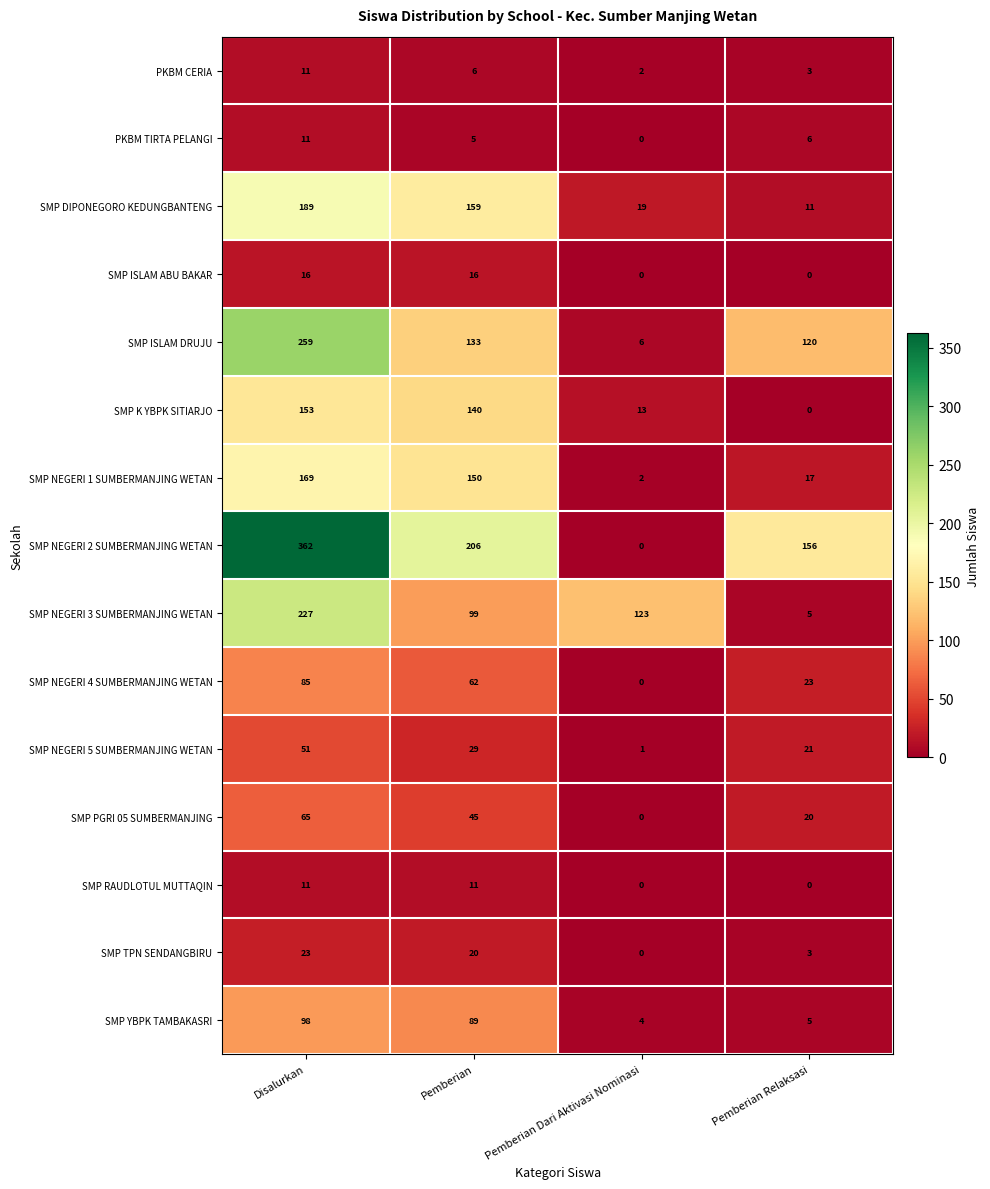

Is it true that SMP NEGERI 5 SUMBERMANJING WETAN equals 30 at Disalurkan?

False